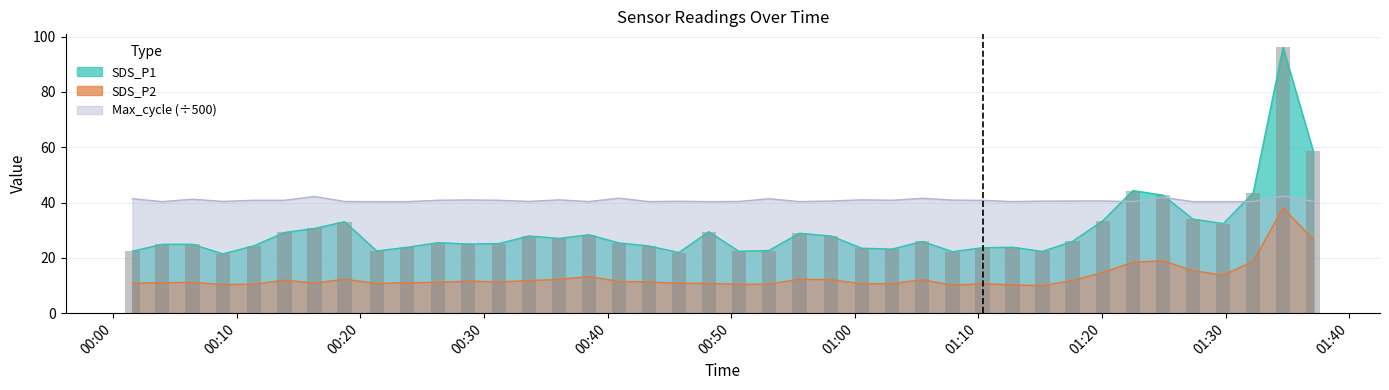

How many data points in SDS_P2 are above 11?

25